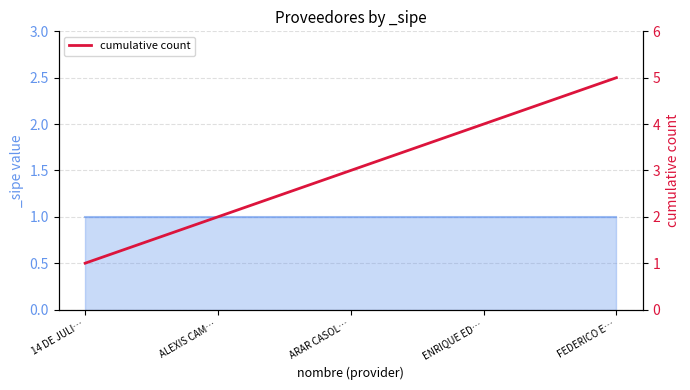

List the labels in order of value, smallest first.

14 DE JULI…, ALEXIS CAM…, ARAR CASOL…, ENRIQUE ED…, FEDERICO E…